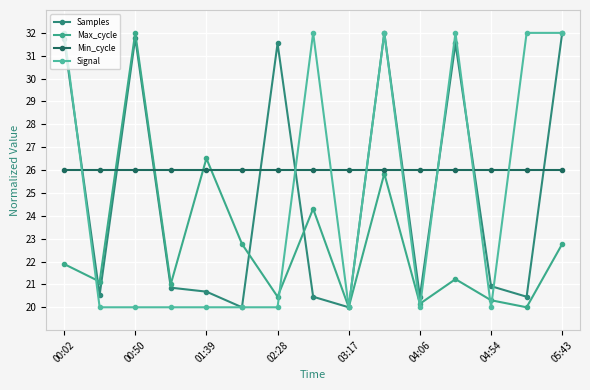

After their last crossing, which series has the higher values: Signal or Samples?

Signal